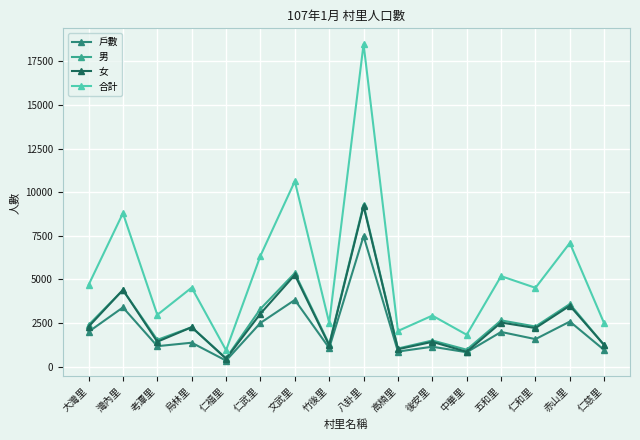

Which series has the largest total across all categories?

合計